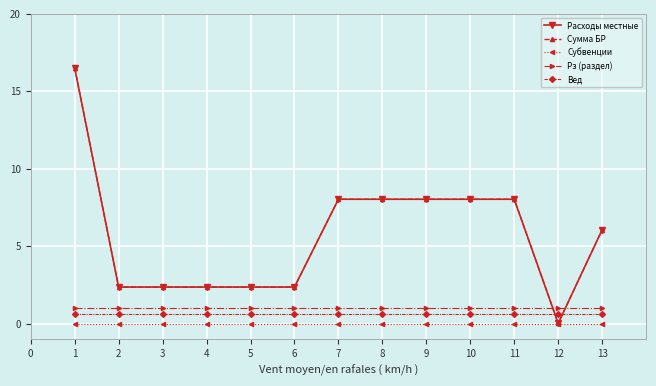

Is this an area chart (filled region under the line)?

No